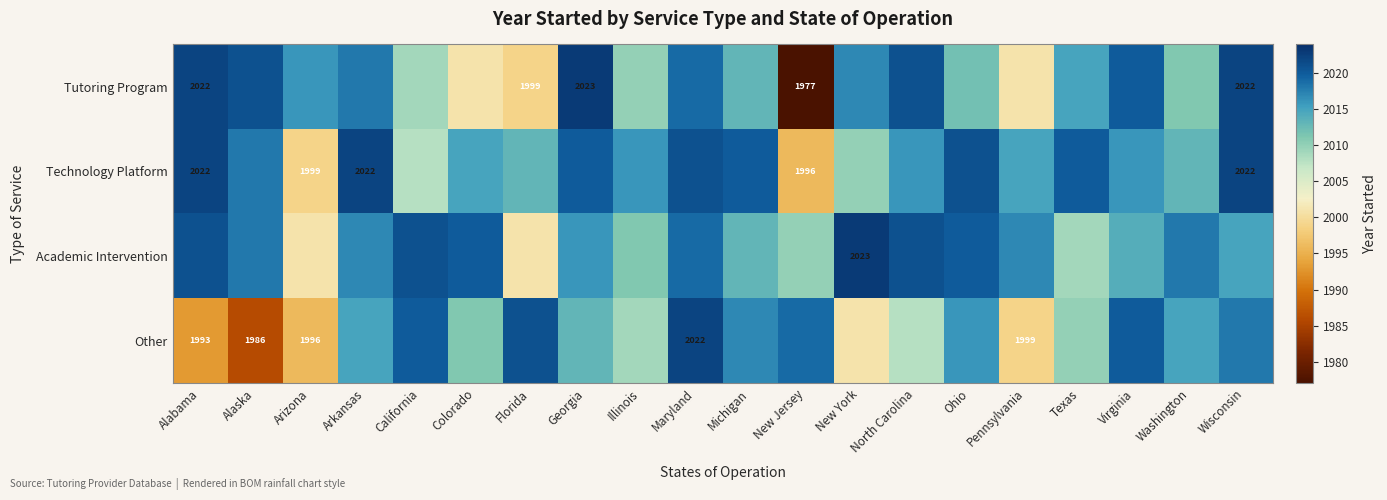

The value of Technology Platform at Arizona is 1210. True or false?

False